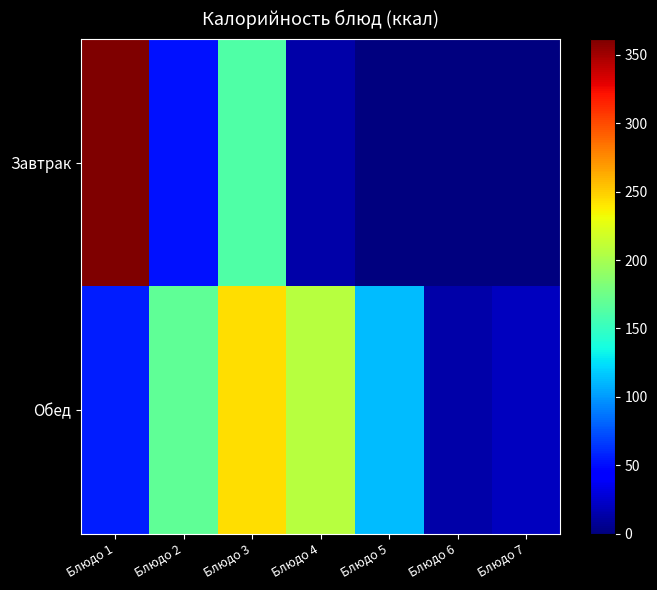

Between Блюдо 6 and Блюдо 4, which is larger?

Блюдо 4